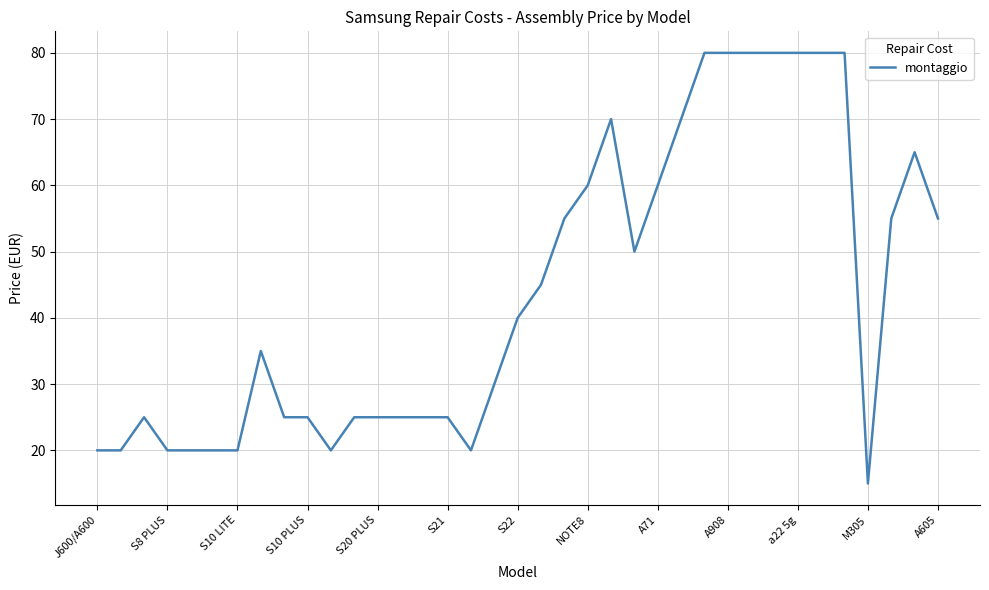

What is the smallest value displayed?

15